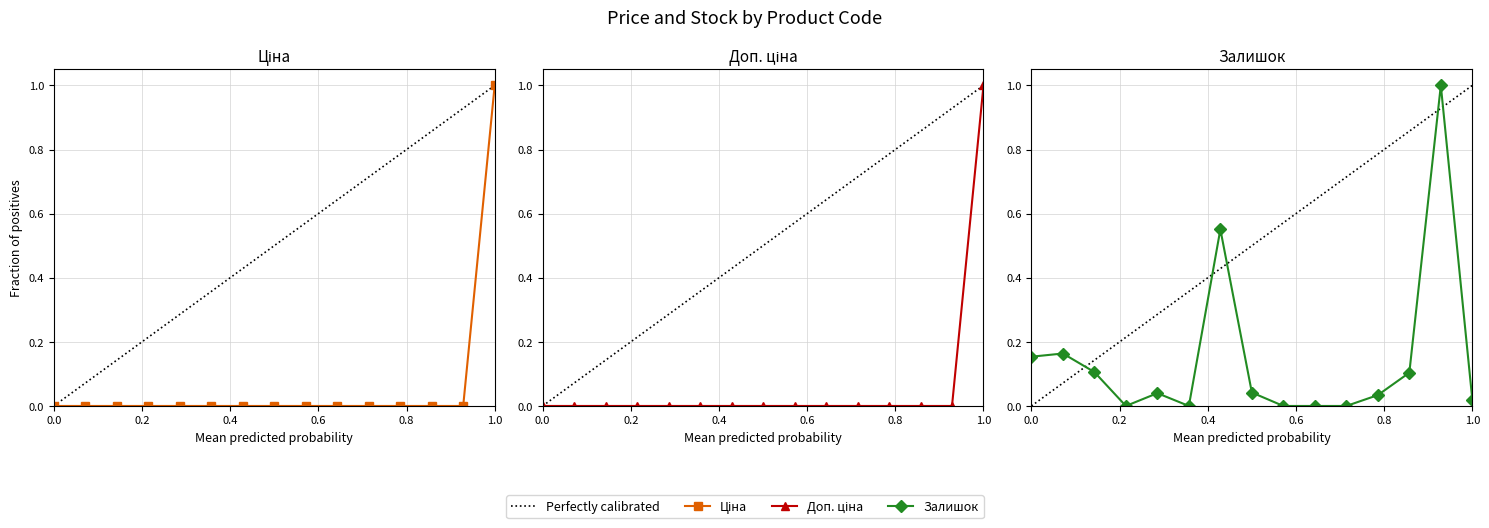

True or false: Ціна and Доп. ціна cross at least once.

False